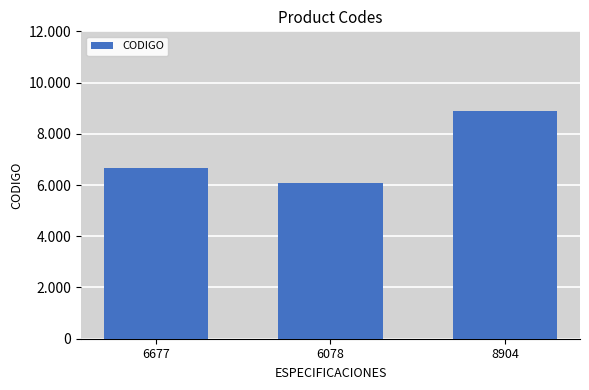

What is the label of the 3rd bar from the left?

8904